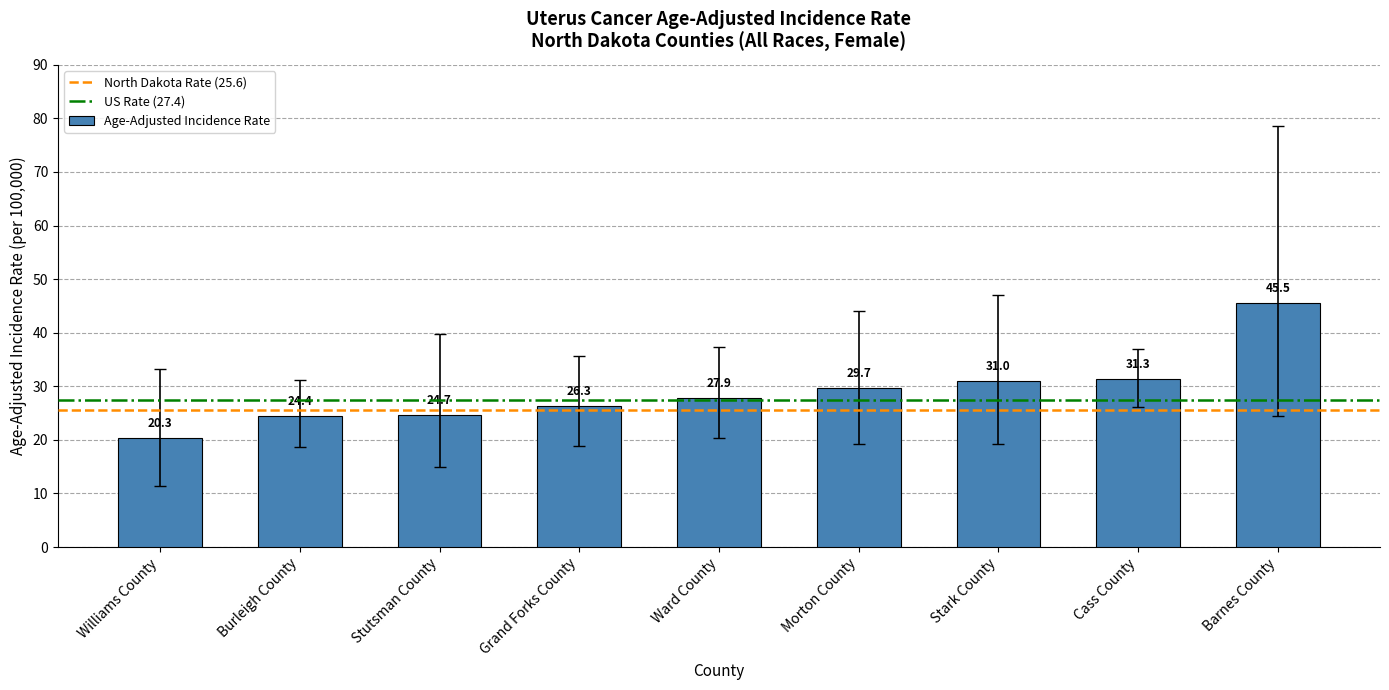

What is the ratio of the value at Stutsman County to the value at Stark County?

0.8